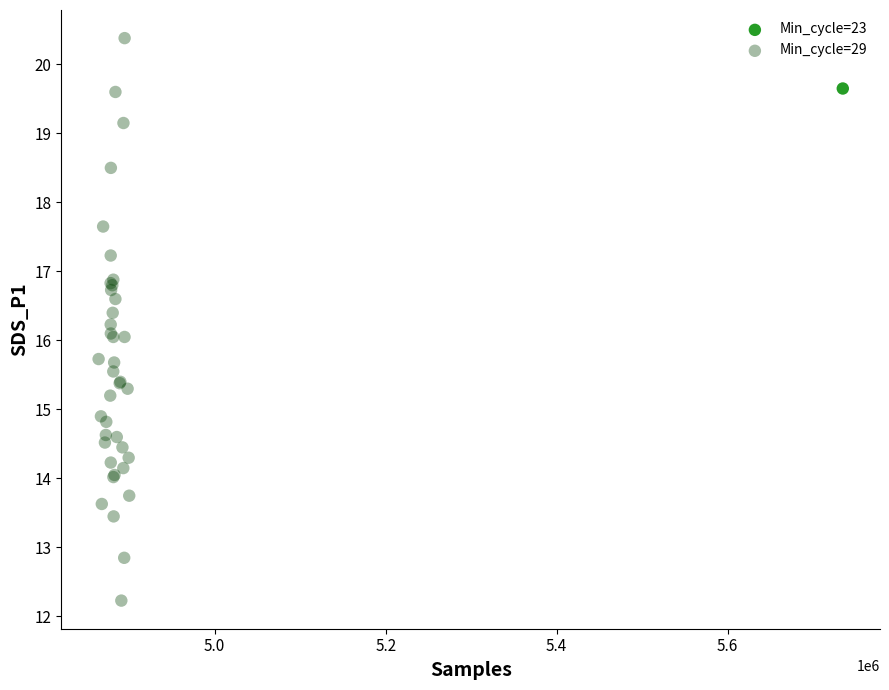

What are all the series names shown in the legend?

Min_cycle=23, Min_cycle=29